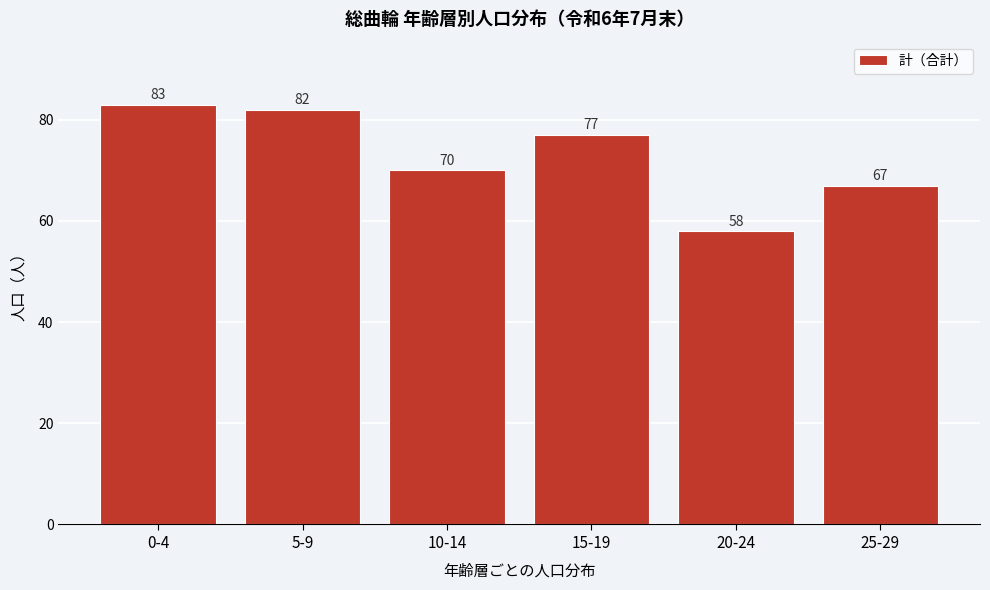

Reading right to left, what are all the values shown in this chart?

25-29=67	20-24=58	15-19=77	10-14=70	5-9=82	0-4=83